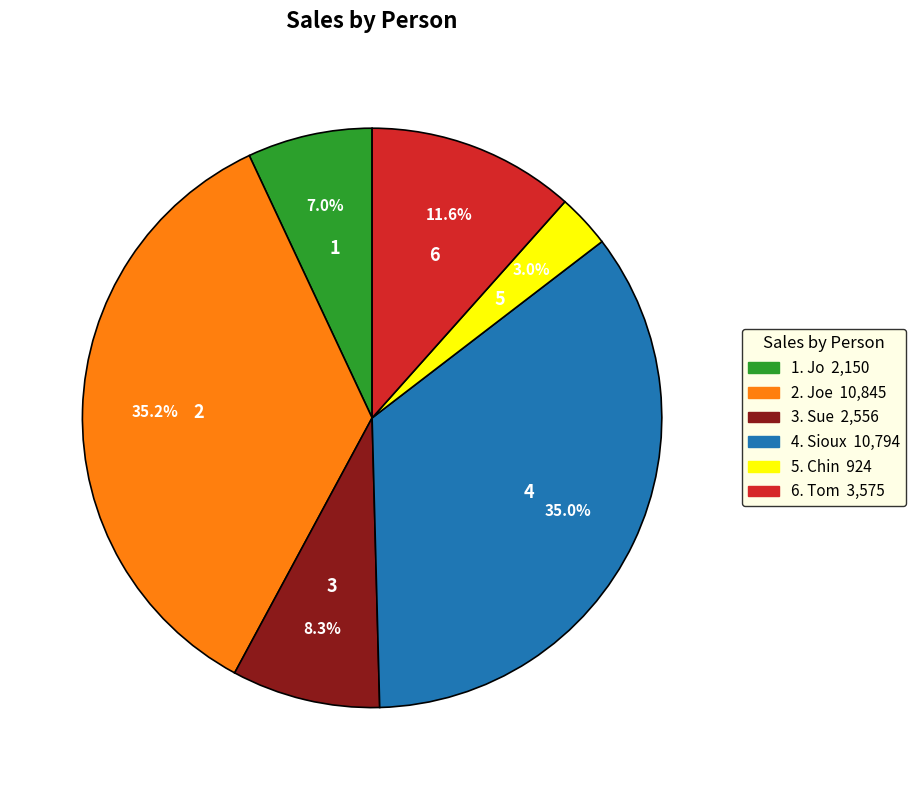

Is there a majority slice in this chart?

No